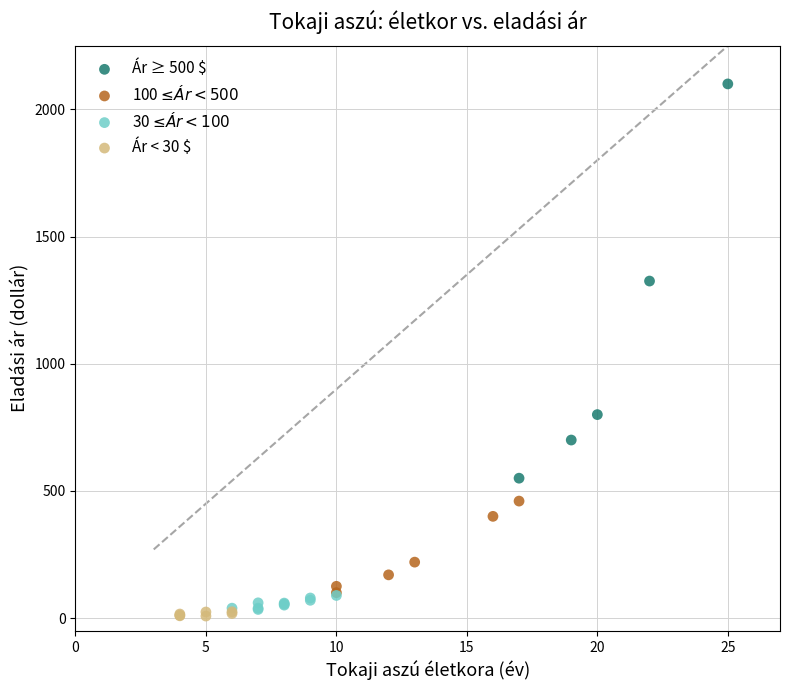

Which series contains the highest Y value?

Ár ≥ 500 $